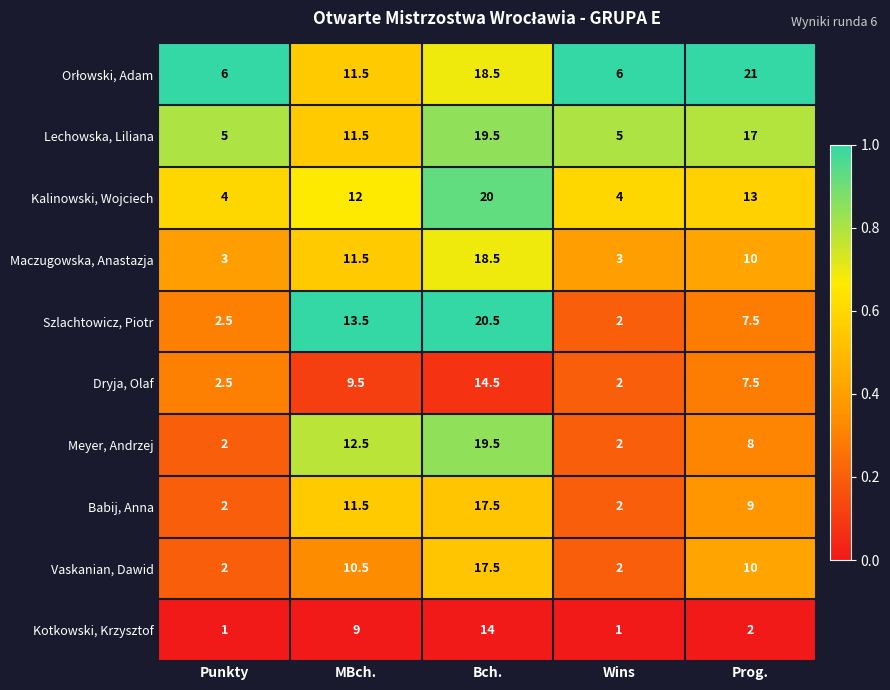

Where is Kalinowski, Wojciech nearest to the value 12?

MBch.